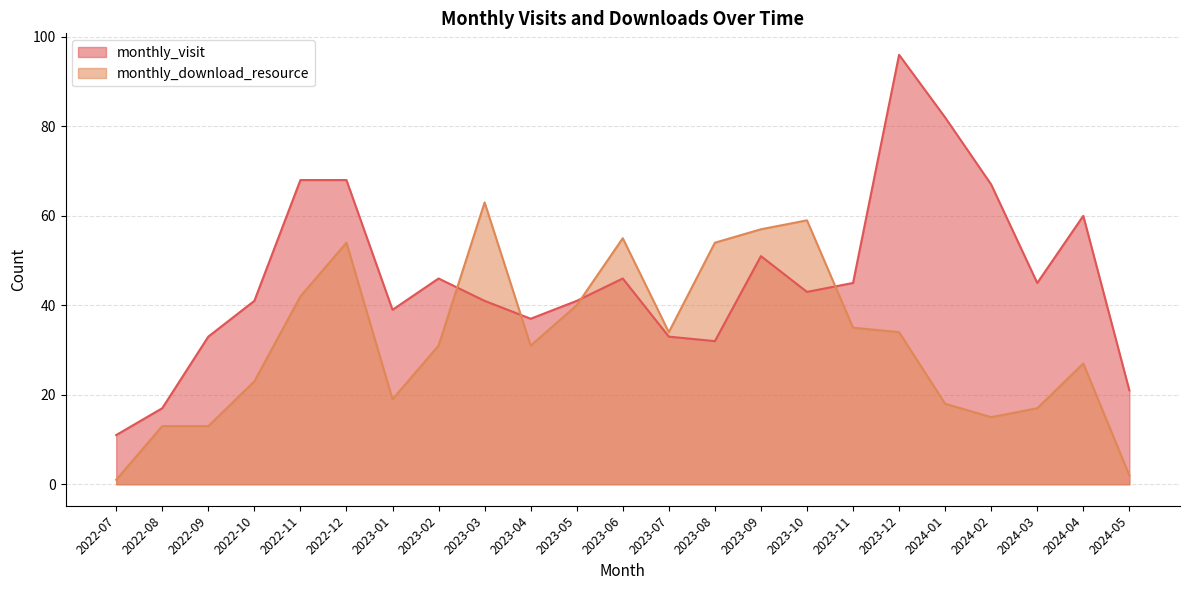

What are all the series names shown in the legend?

monthly_visit, monthly_download_resource